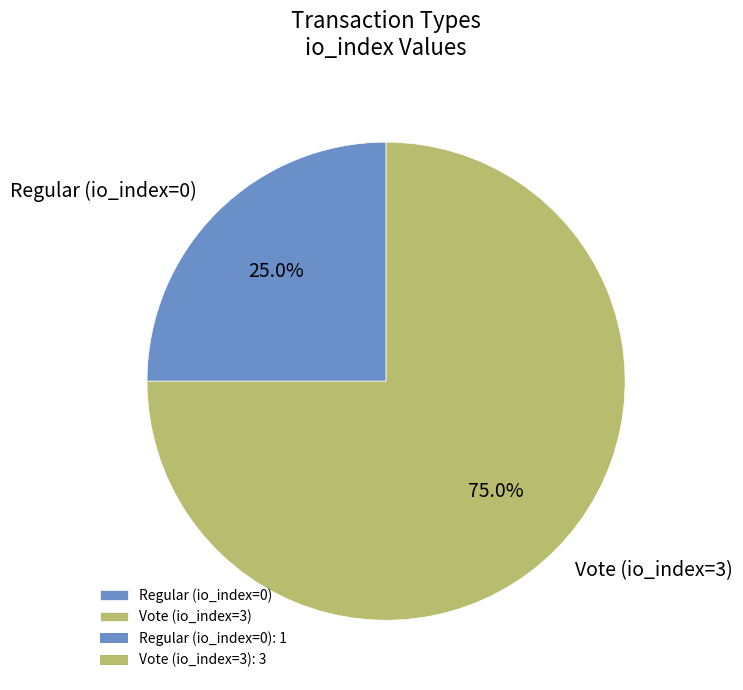

Count the number of slices in the pie.

2